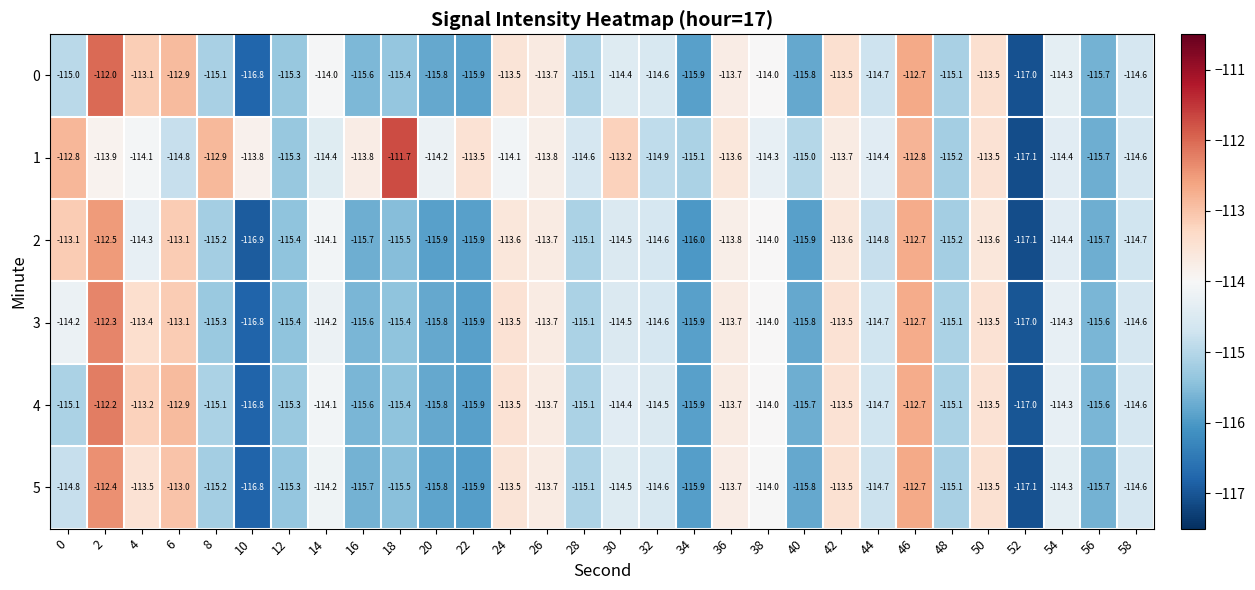

True or false: 1 has a value of -114.4 at 54.

True